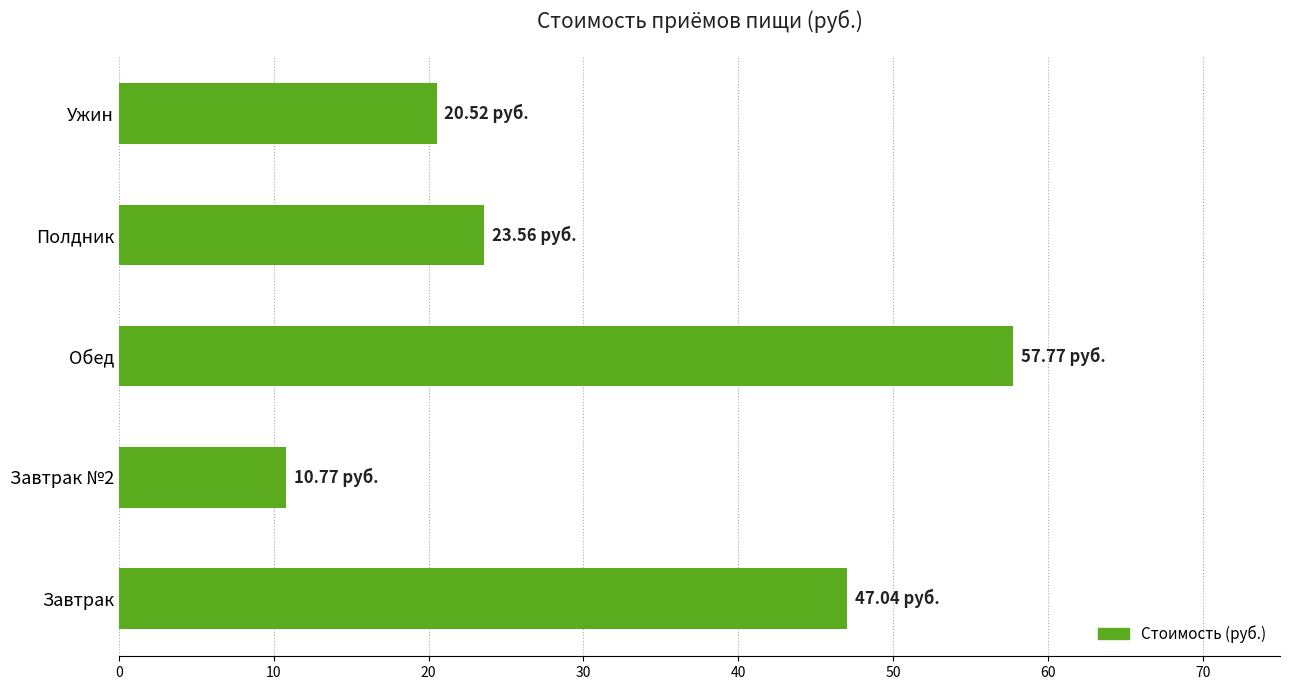

Which has a higher value, Полдник or Ужин?

Полдник